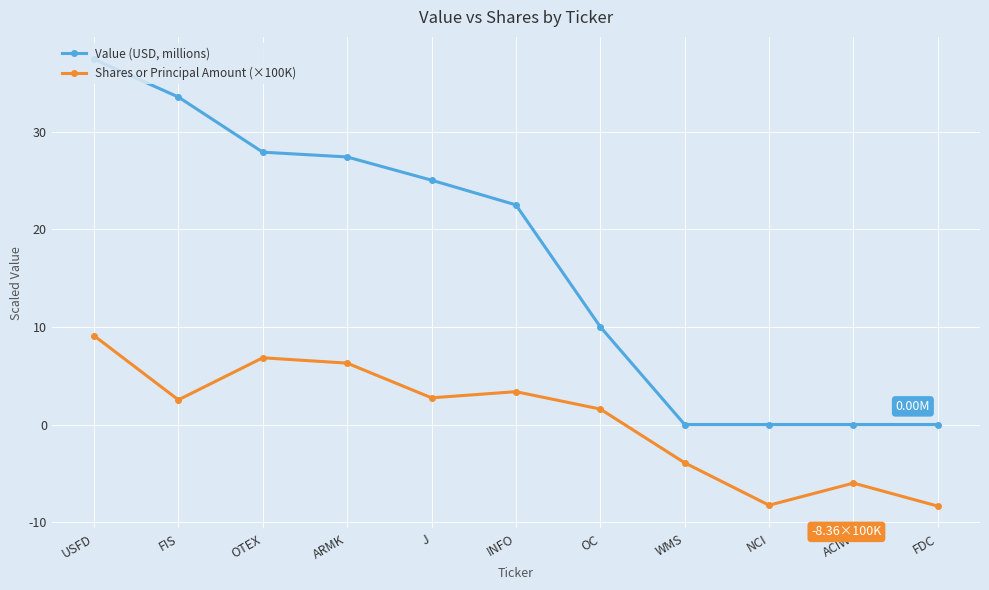

At which label is Shares or Principal Amount (×100K) closest to 0?

OC